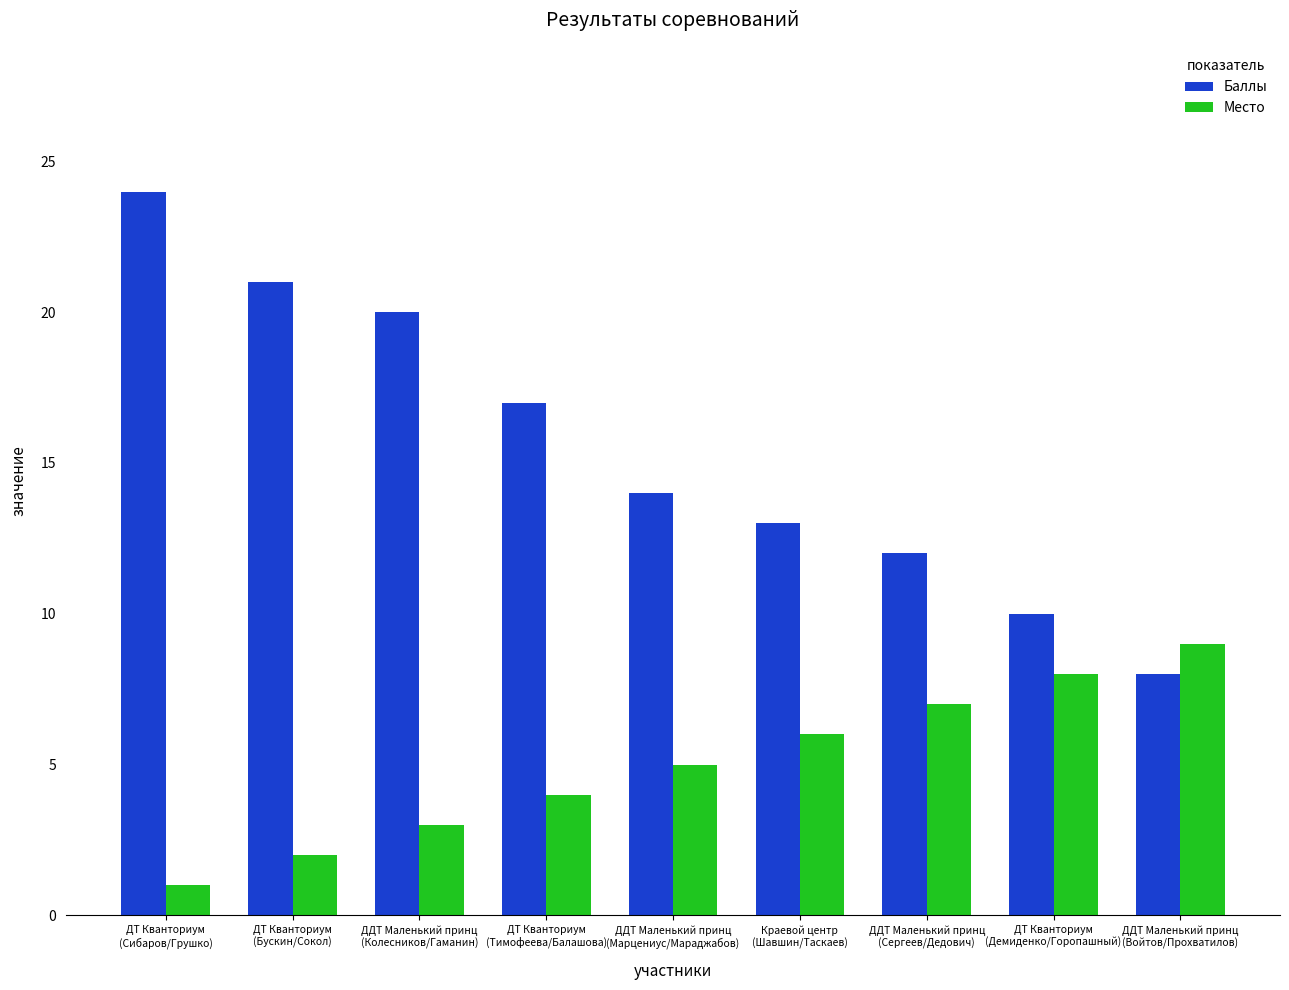

Rank the categories by Баллы value from lowest to highest.

ДДТ Маленький принц
(Войтов/Прохватилов), ДТ Кванториум
(Демиденко/Горопашный), ДДТ Маленький принц
(Сергеев/Дедович), Краевой центр
(Шавшин/Таскаев), ДДТ Маленький принц
(Марцениус/Мараджабов), ДТ Кванториум
(Тимофеева/Балашова), ДДТ Маленький принц
(Колесников/Гаманин), ДТ Кванториум
(Бускин/Сокол), ДТ Кванториум
(Сибаров/Грушко)